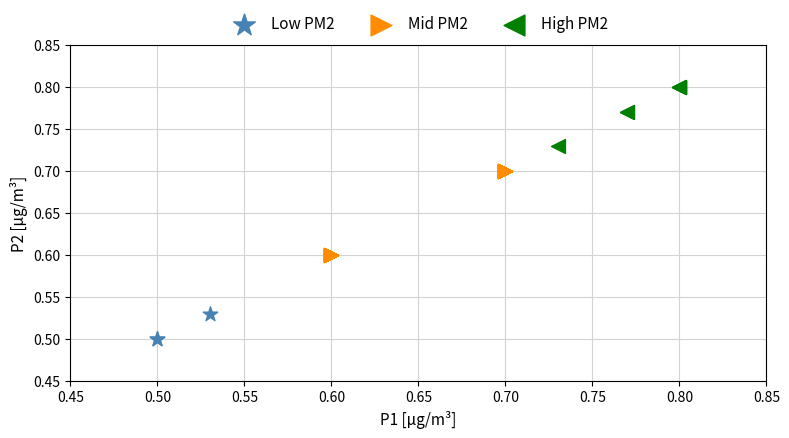

Which series contains the highest Y value?

High PM2